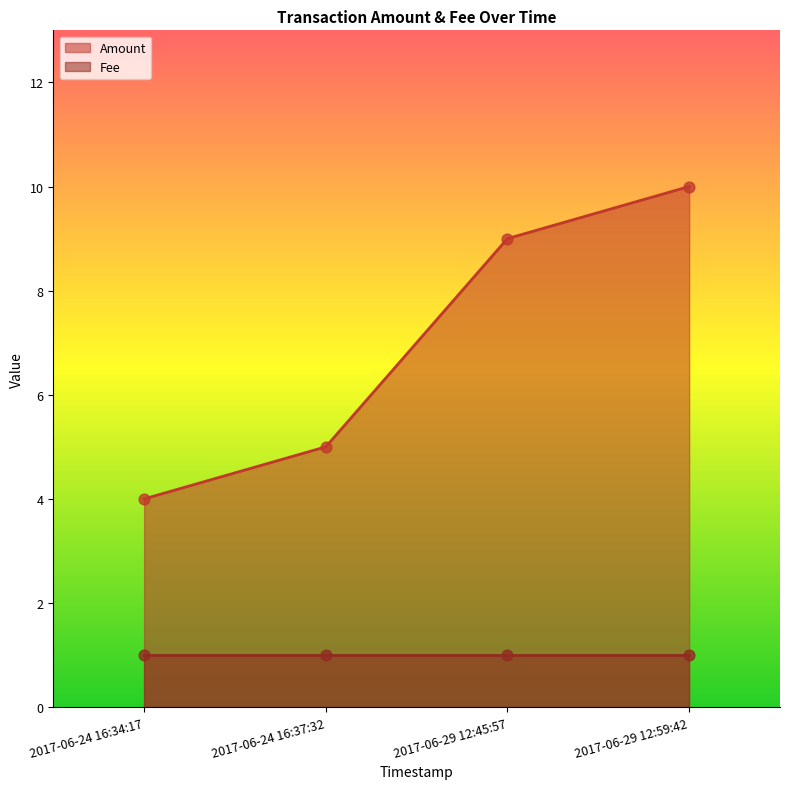

What is the change in value from 2017-06-24 16:34:17 to 2017-06-29 12:45:57?

+5